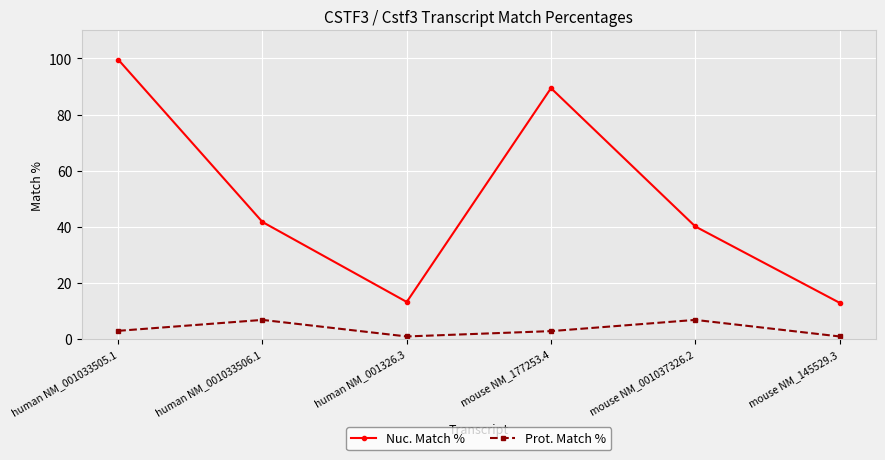

True or false: Prot. Match % and Nuc. Match % cross at least once.

False